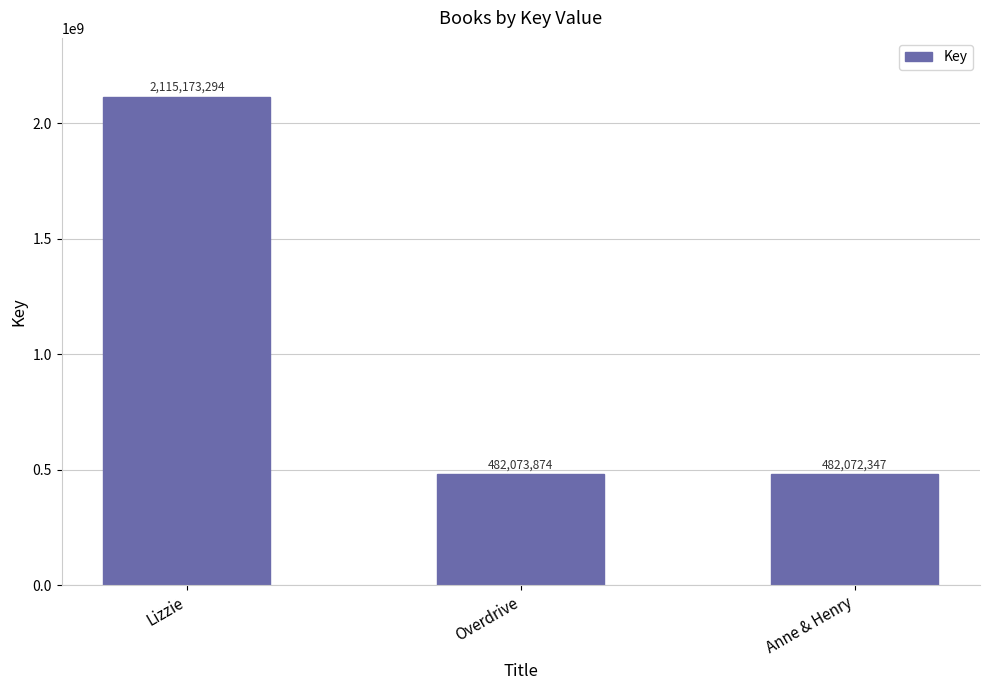

What is the change in value from Lizzie to Anne & Henry?

-1633100947